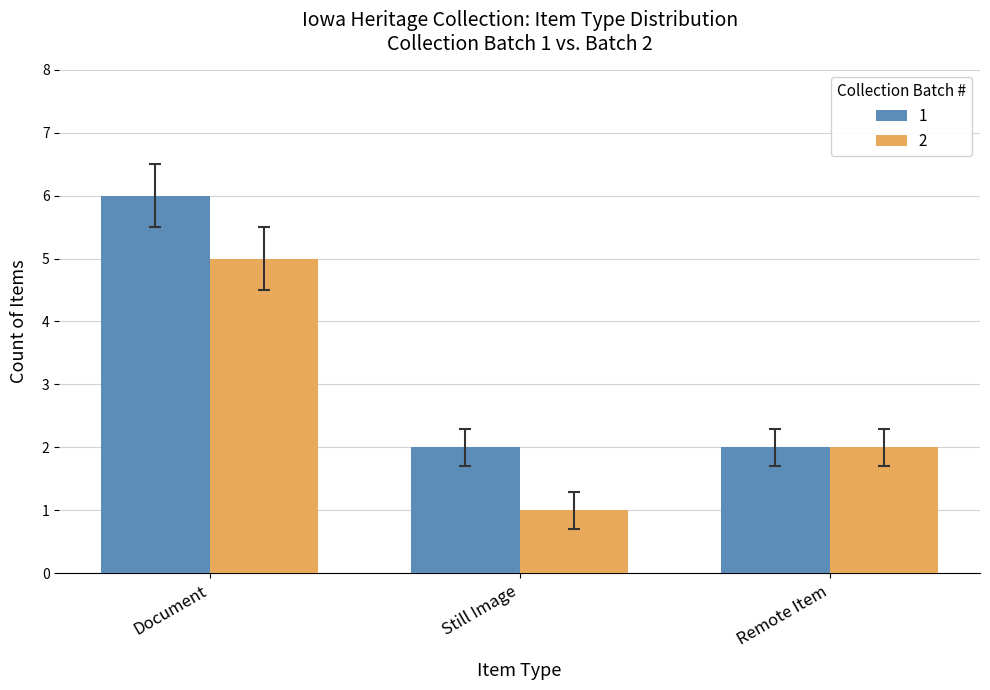

What is the total value across all series at Remote Item?

4